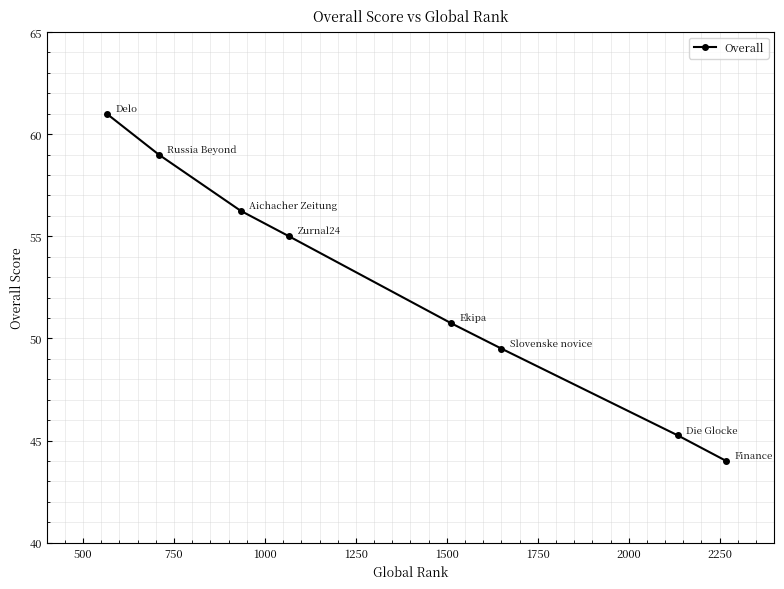

How many values are below 55?

4